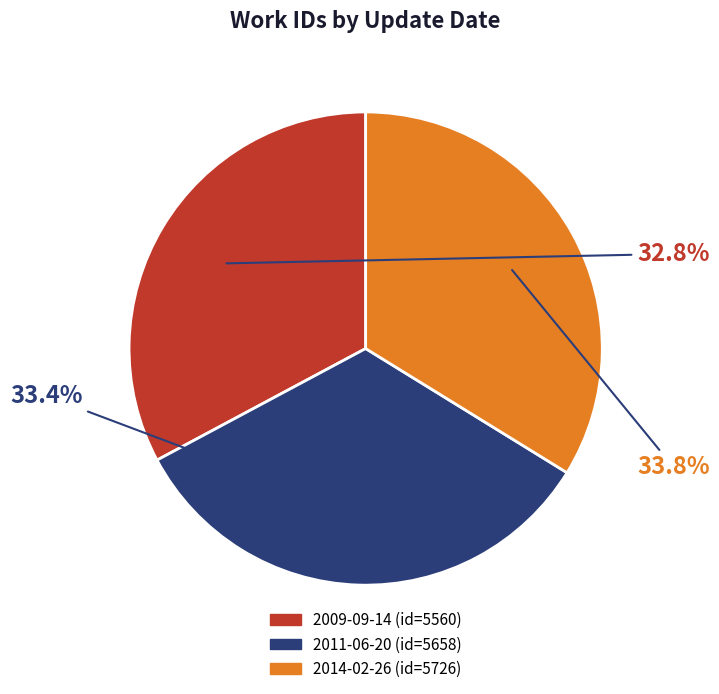

To the nearest percent, what is the combined percentage of 2009-09-14 and 2011-06-20?

66%